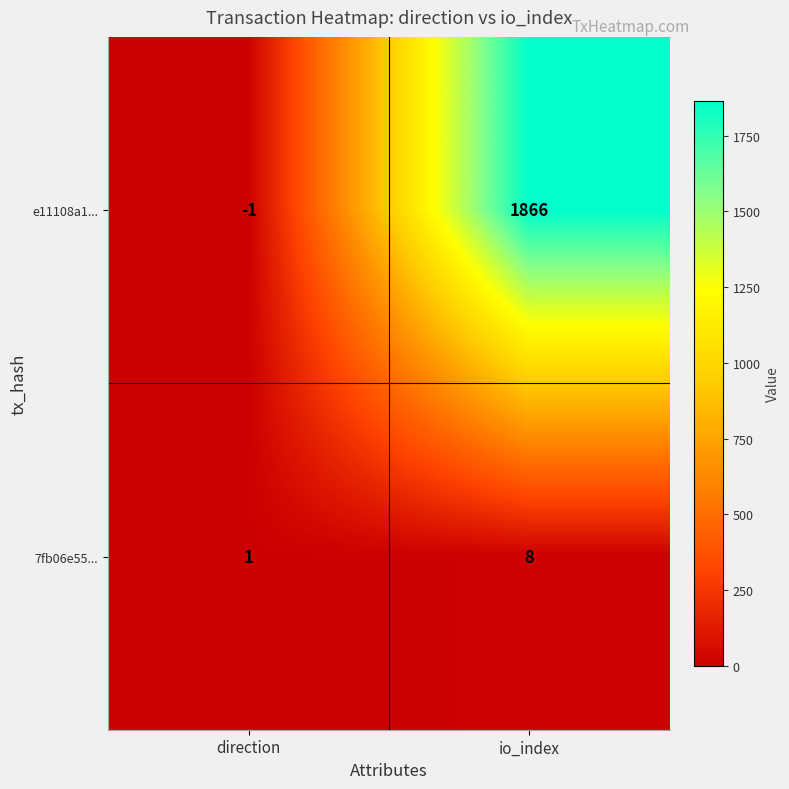

What is the difference between the 7fb06e55... values at io_index and direction?

7